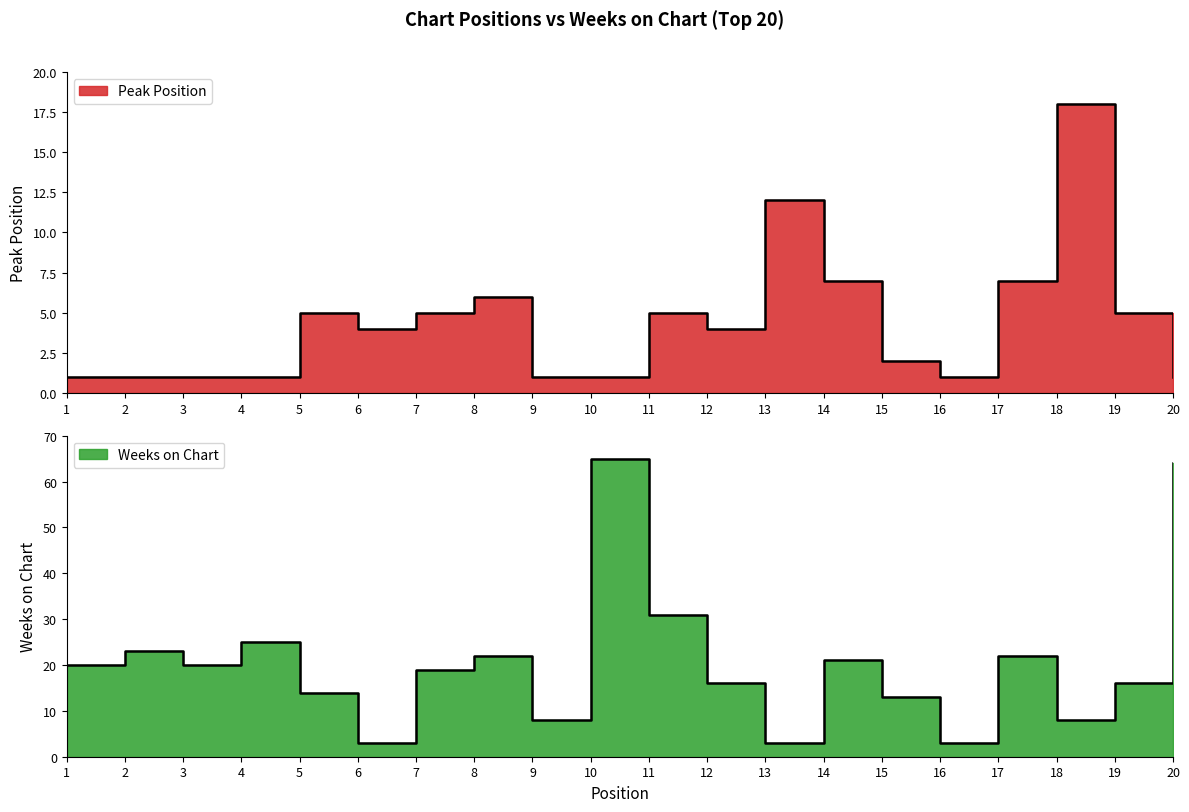

The Peak Position series shows 18 at 18. True or false?

True